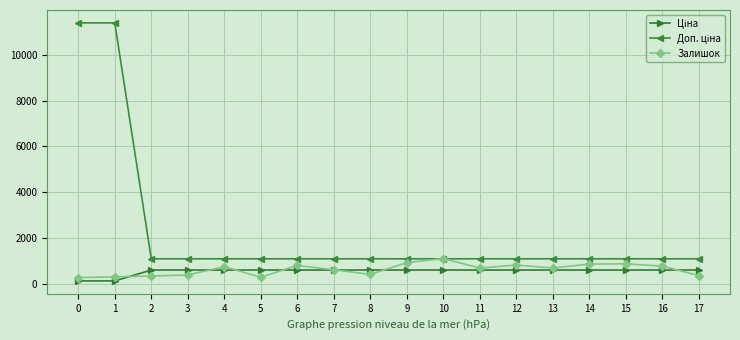

What is the value of the Залишок point at the 15th from the left?

852.0